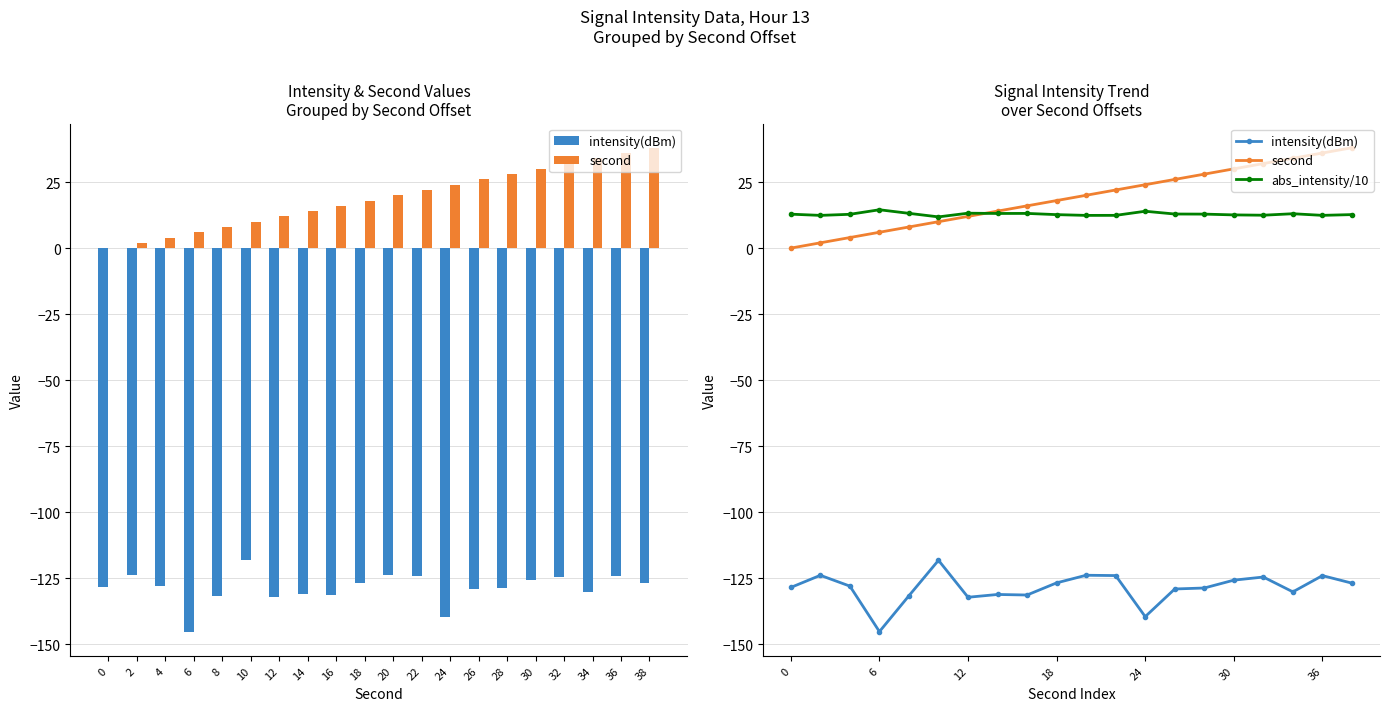

Which series changed the most between 0 and 38?

second